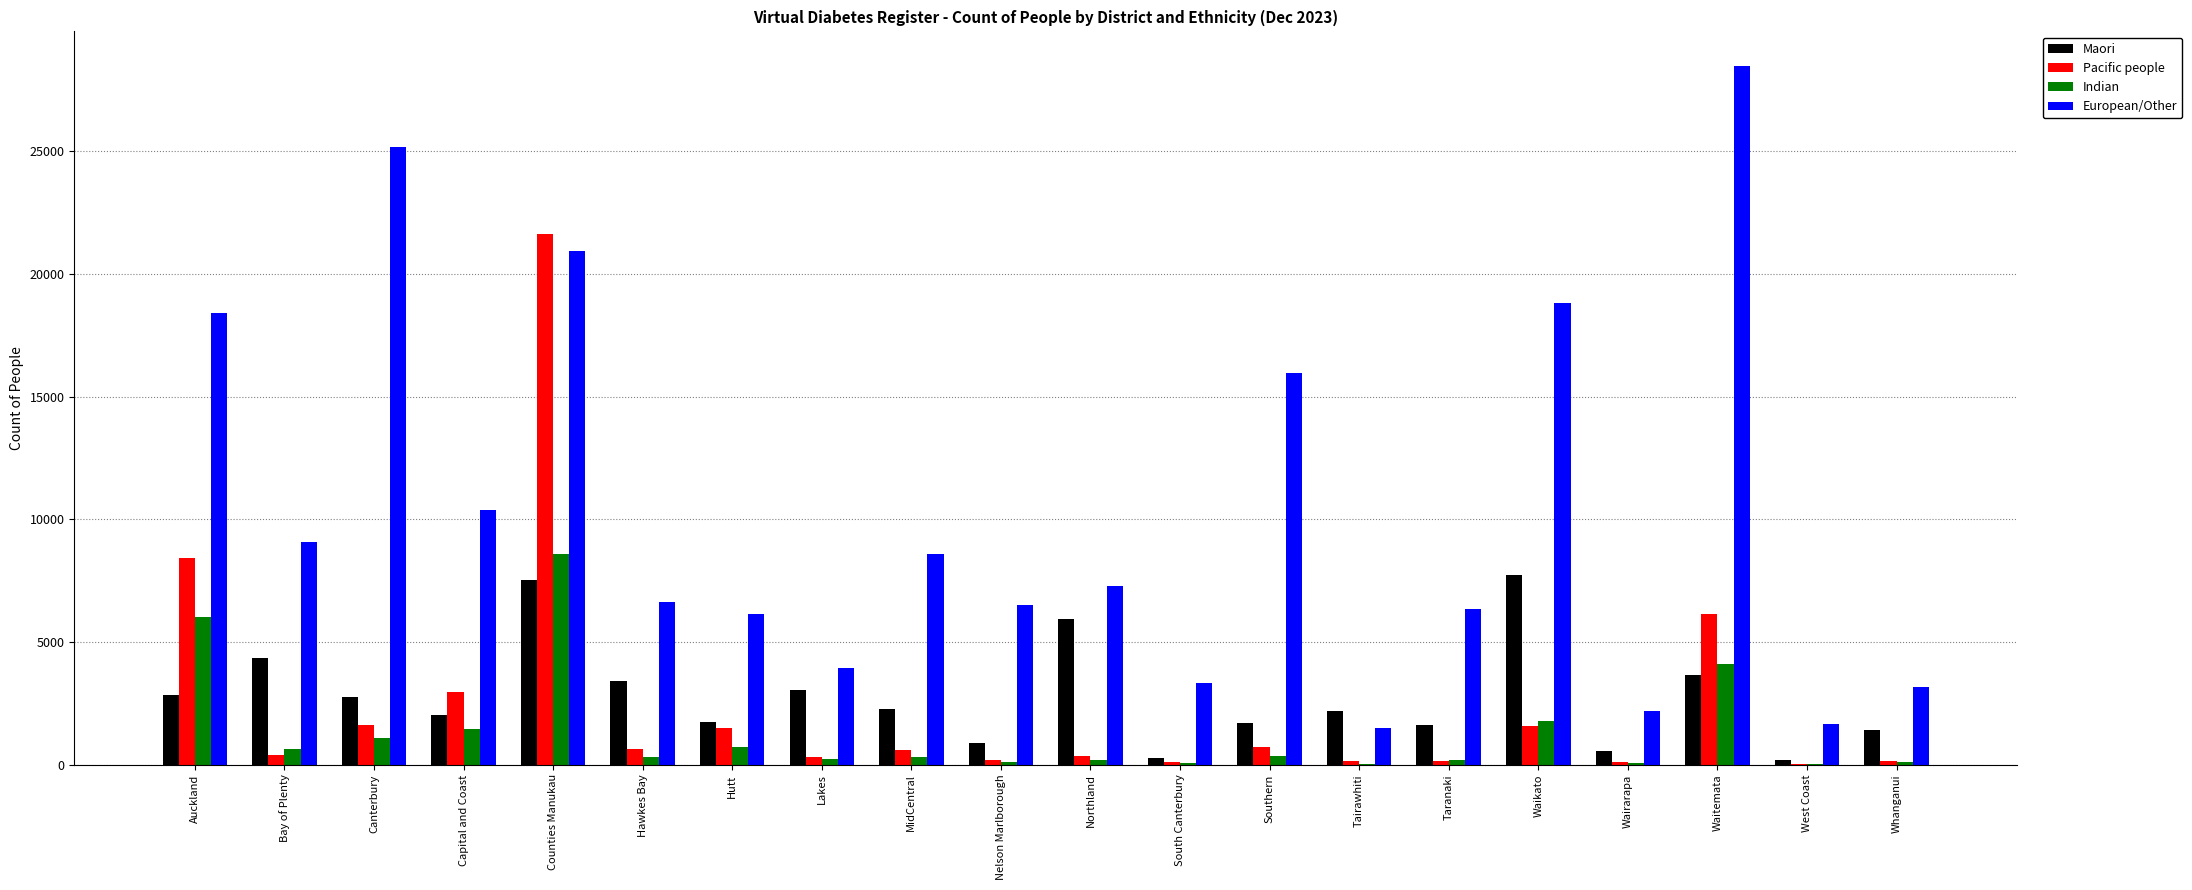

Is the value of Maori at Northland greater than the value of Pacific people at Waikato?

Yes